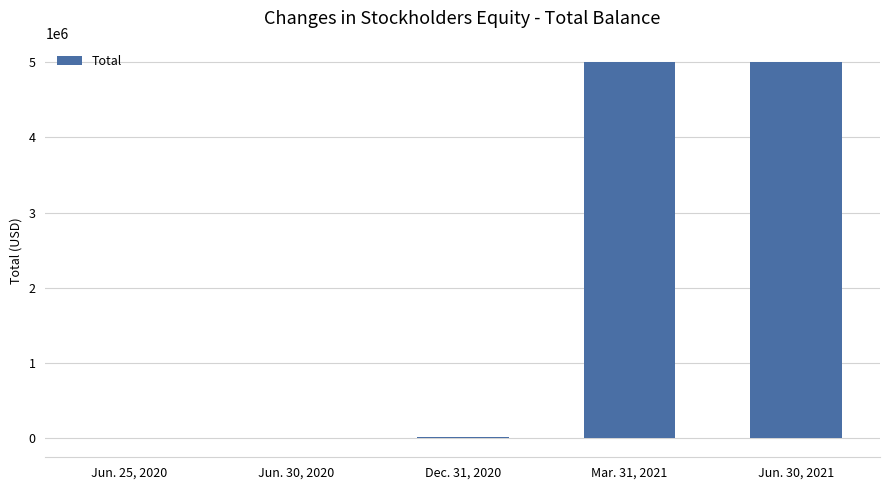

What is the sum of all values?

10024509